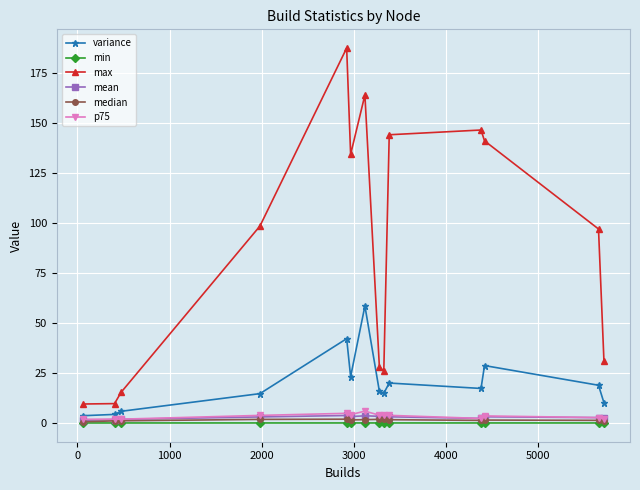

True or false: p75 and max intersect in this chart.

False